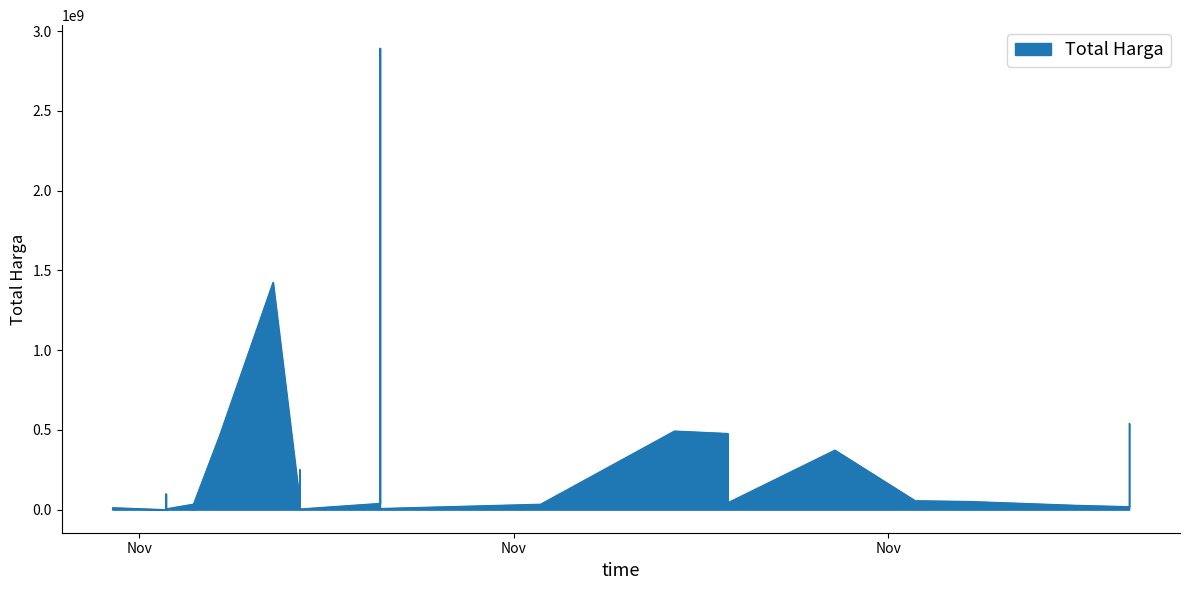

List the labels in order of value, largest first.

2021-11-11, 2021-11-07, 2021-12-09, 2021-11-22, 2021-11-24, 2021-11-05, 2021-11-28, 2021-11-08, 2021-11-03, 2021-12-01, 2021-12-03, 2021-11-08, 2021-11-24, 2021-11-11, 2021-11-17, 2021-11-04, 2021-11-04, 2021-12-07, 2021-11-04, 2021-11-24, 2021-12-09, 2021-11-08, 2021-11-01, 2021-11-08, 2021-11-03, 2021-11-11, 2021-11-03, 2021-11-03, 2021-11-08, 2021-11-03, 2021-11-04, 2021-11-01, 2021-11-03, 2021-11-03, 2021-11-03